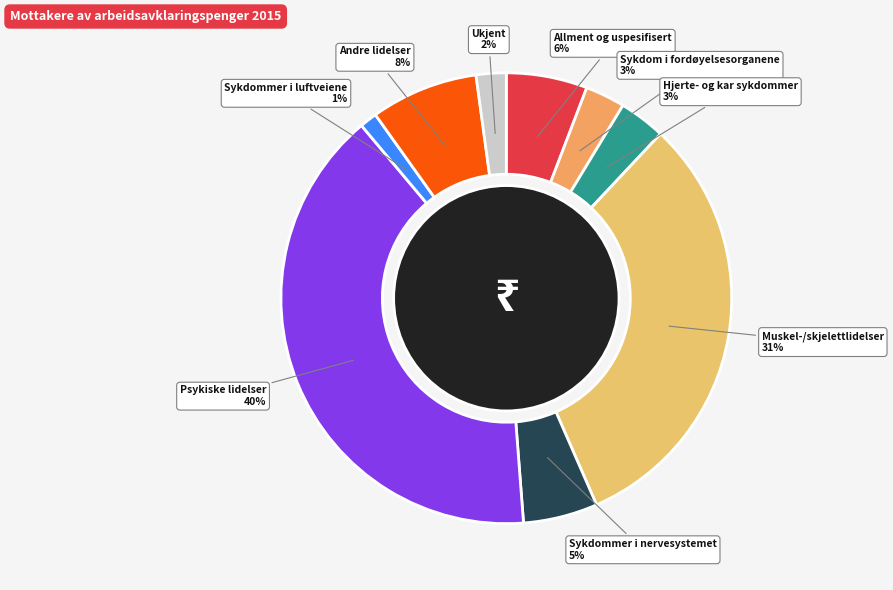

Is Allment og uspesifisert the majority of the pie?

No